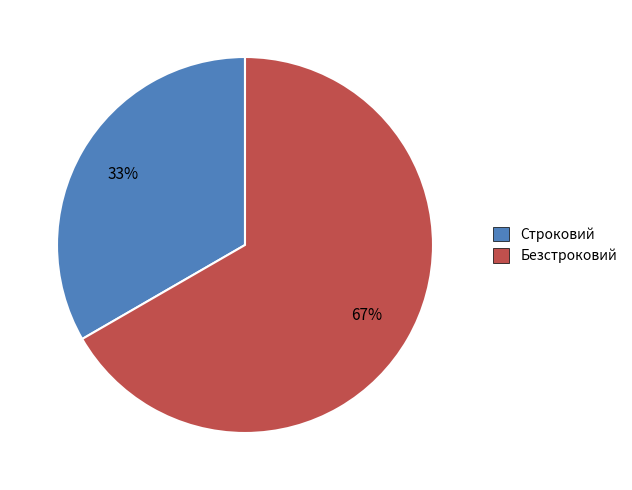

Approximately how many times larger is the value at Безстроковий compared to Строковий?

2.0